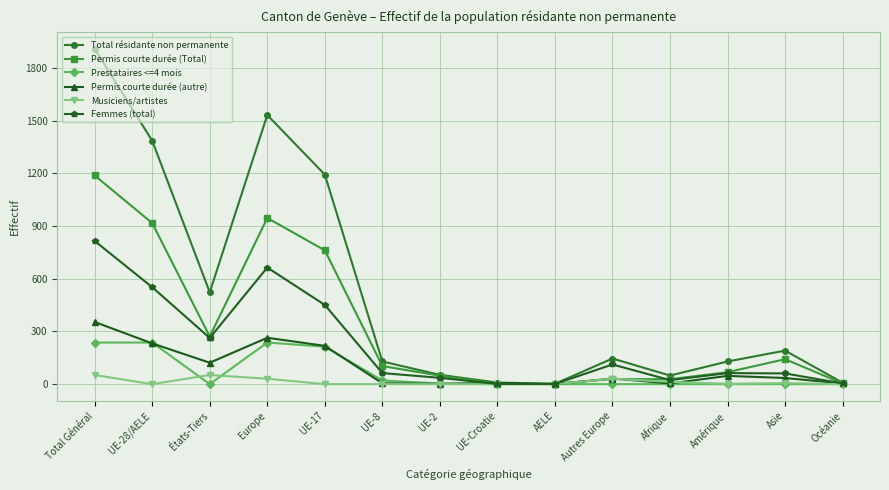

True or false: Prestataires <=4 mois has a value of -155 at UE-Croatie.

False